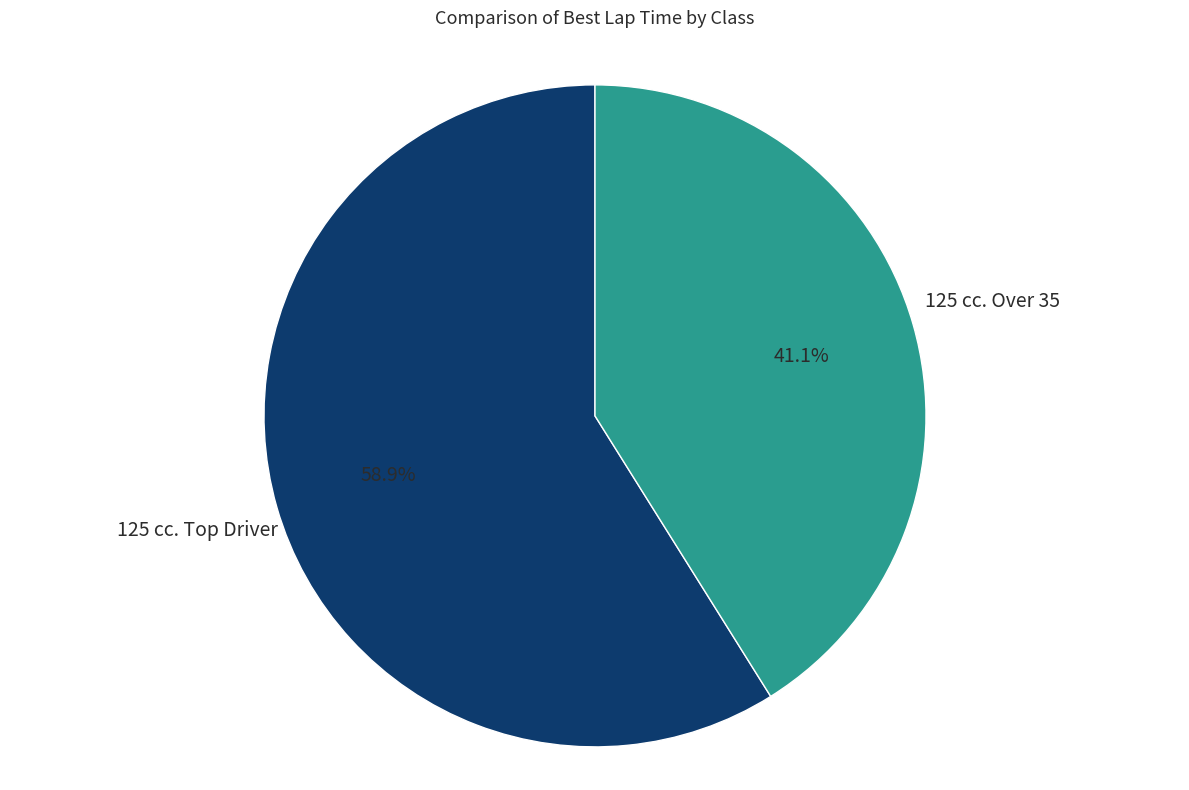

Does 125 cc. Over 35 account for over 50% of the chart?

No